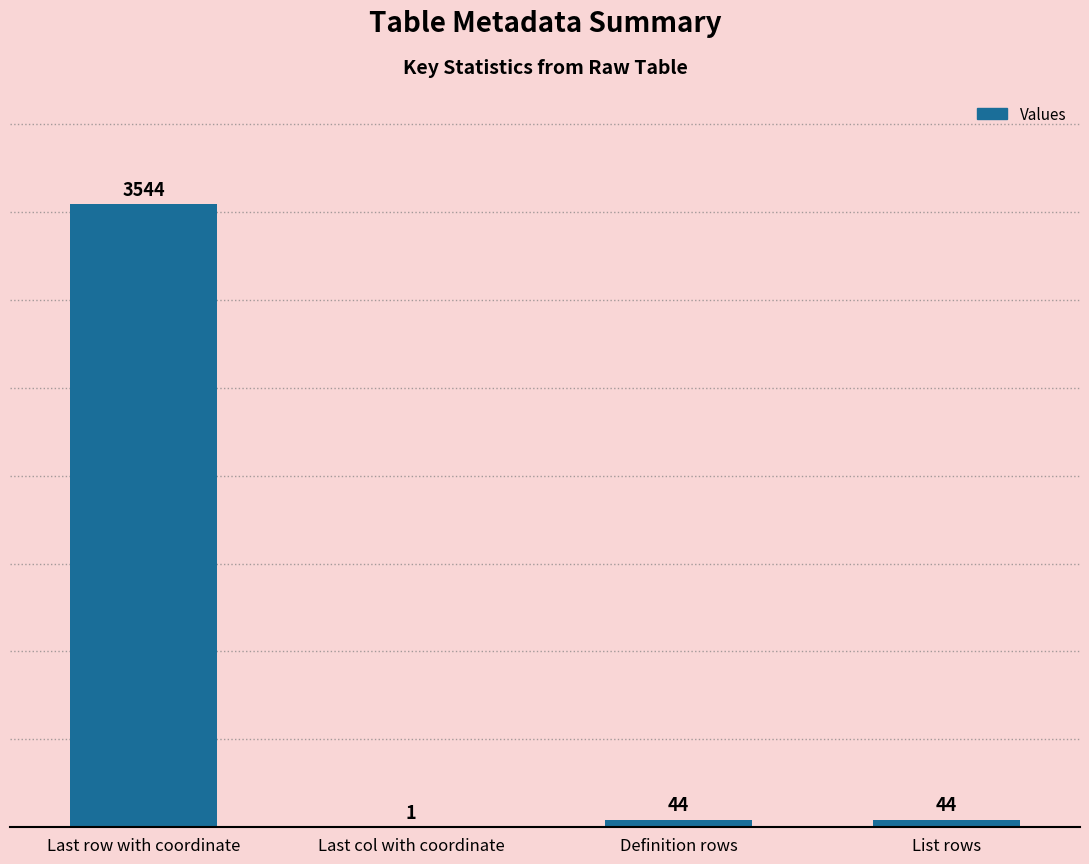

What value does the data have at Definition rows, to the nearest 10?

40